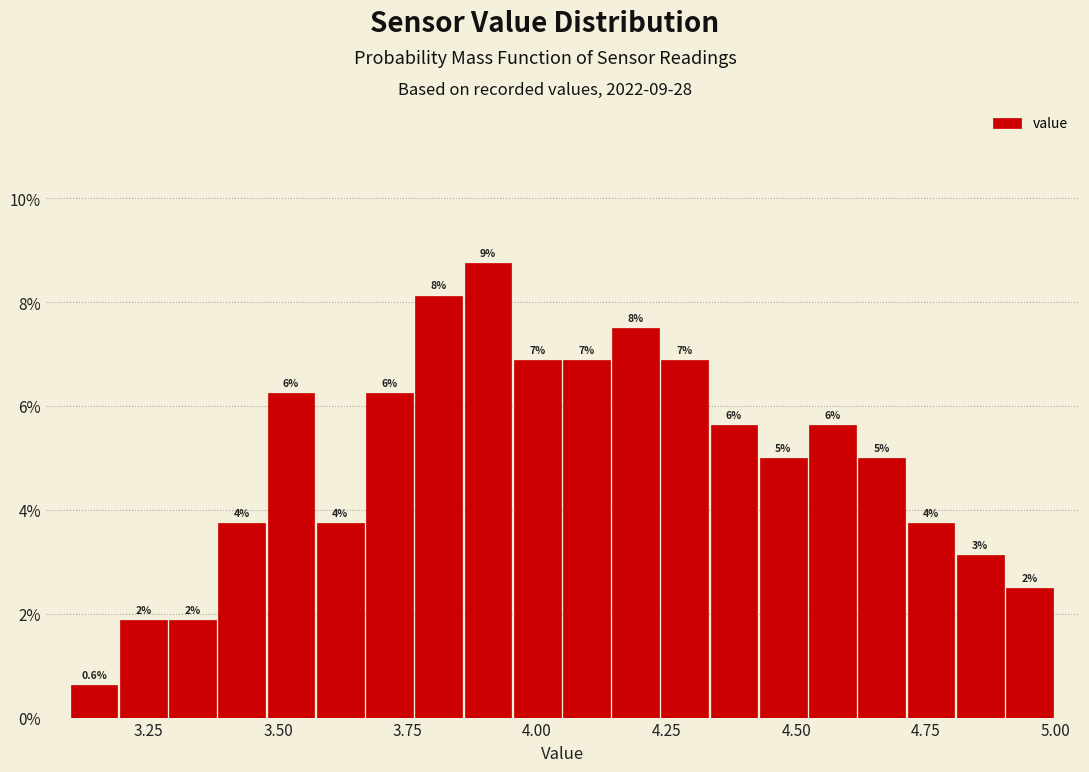

Around what value on the x-axis is the tallest bar? Give the approximate position of its centre, as read against the axis.

3.90